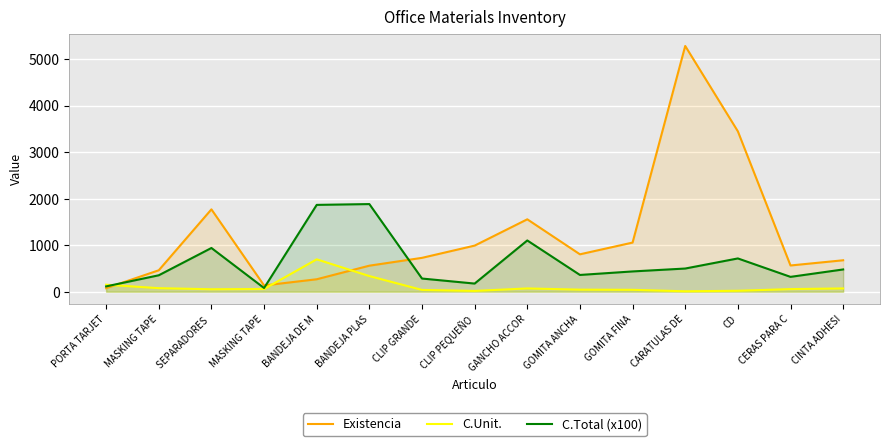

What is the total value across all series at GANCHO ACCOR?

2728.4